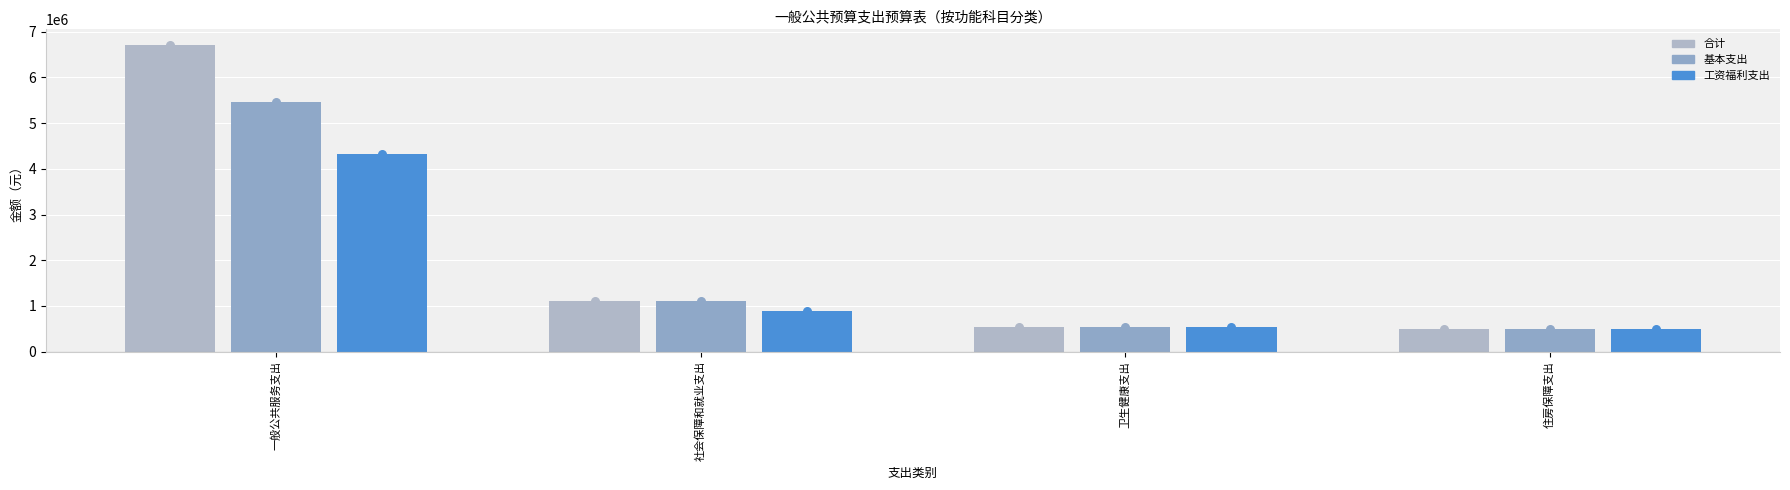

At which category is the sum across all series the highest?

一般公共服务支出